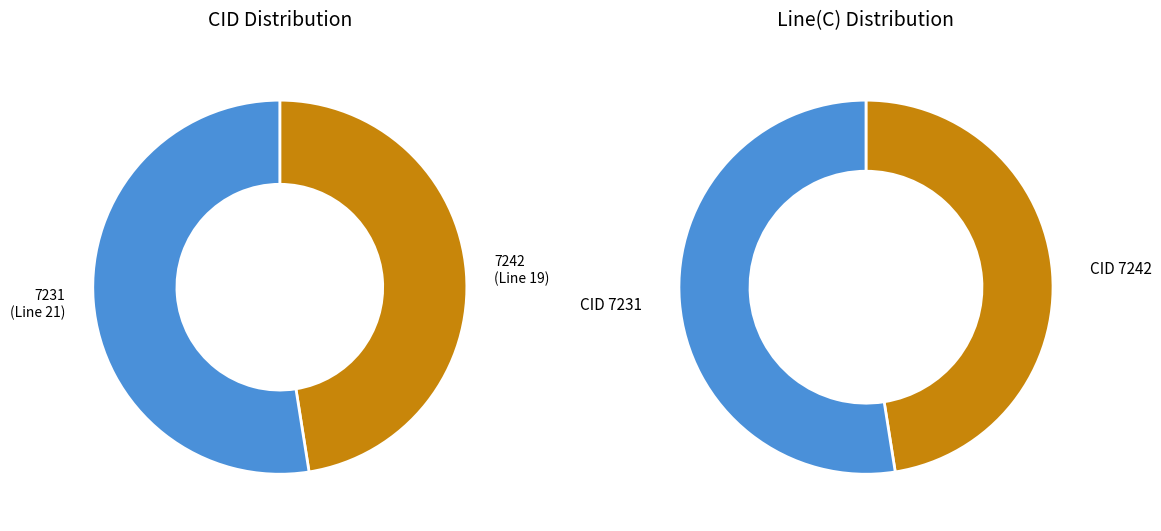

How many slices are in this pie chart?

2